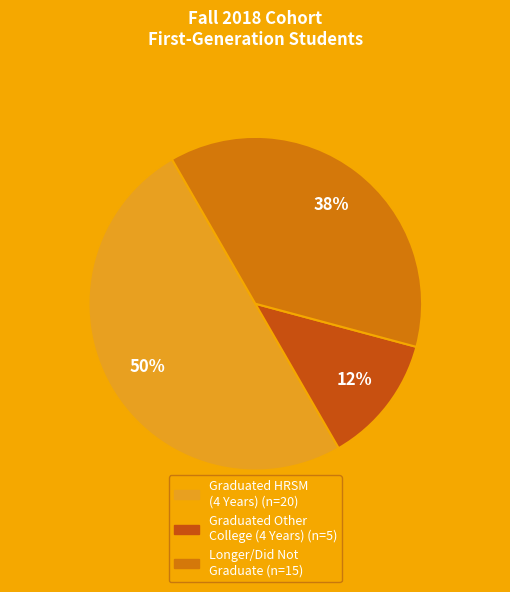

To the nearest percent, what is the average slice percentage?

33%